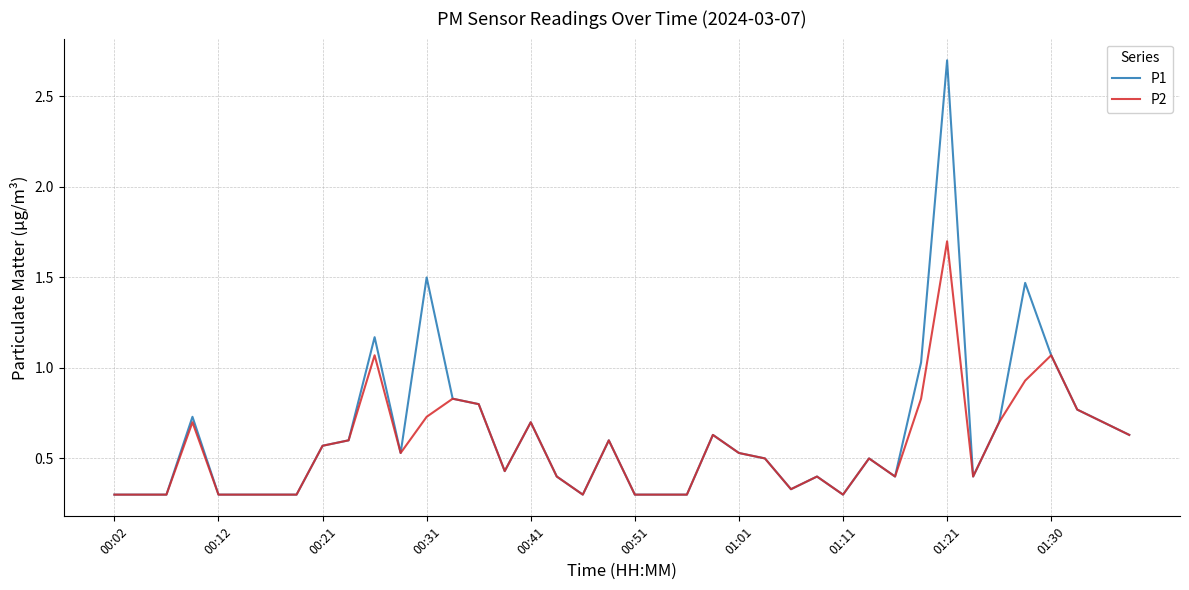

Which series has the largest range (max minus min)?

P1